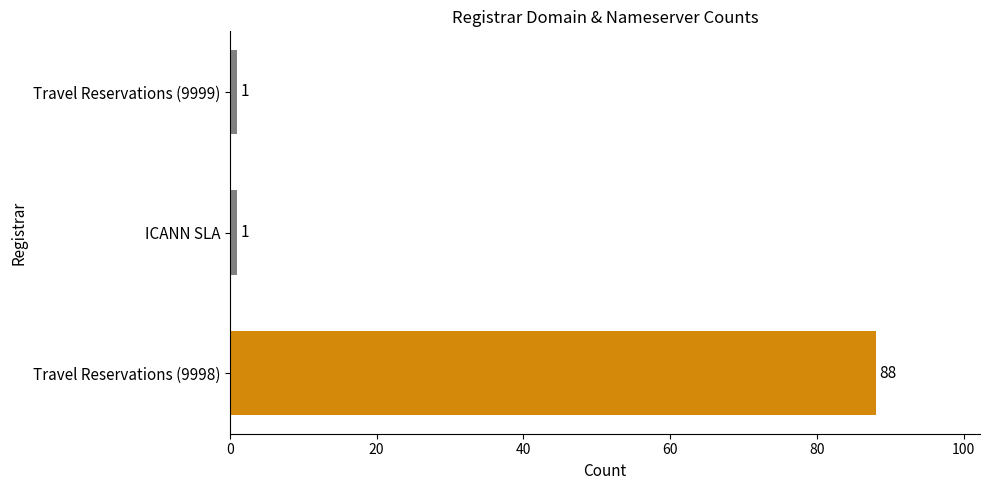

What is the ratio of the value at Travel Reservations (9999) to the value at ICANN SLA?

1.0